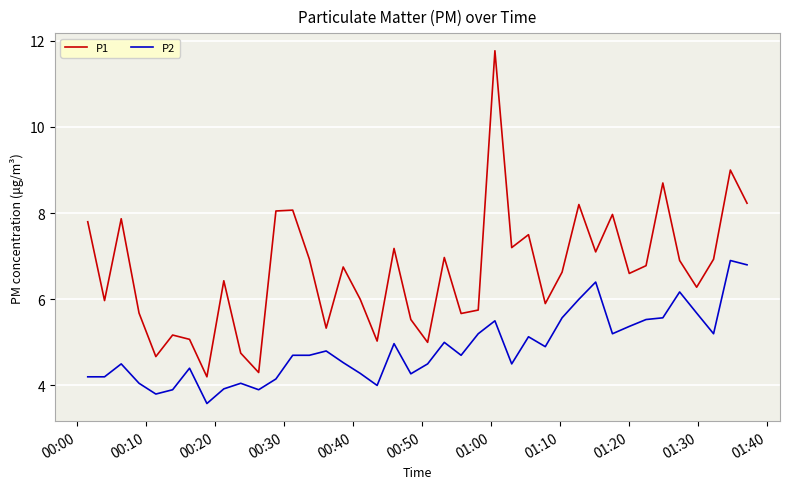

What is the average value of the P1 series?

6.6